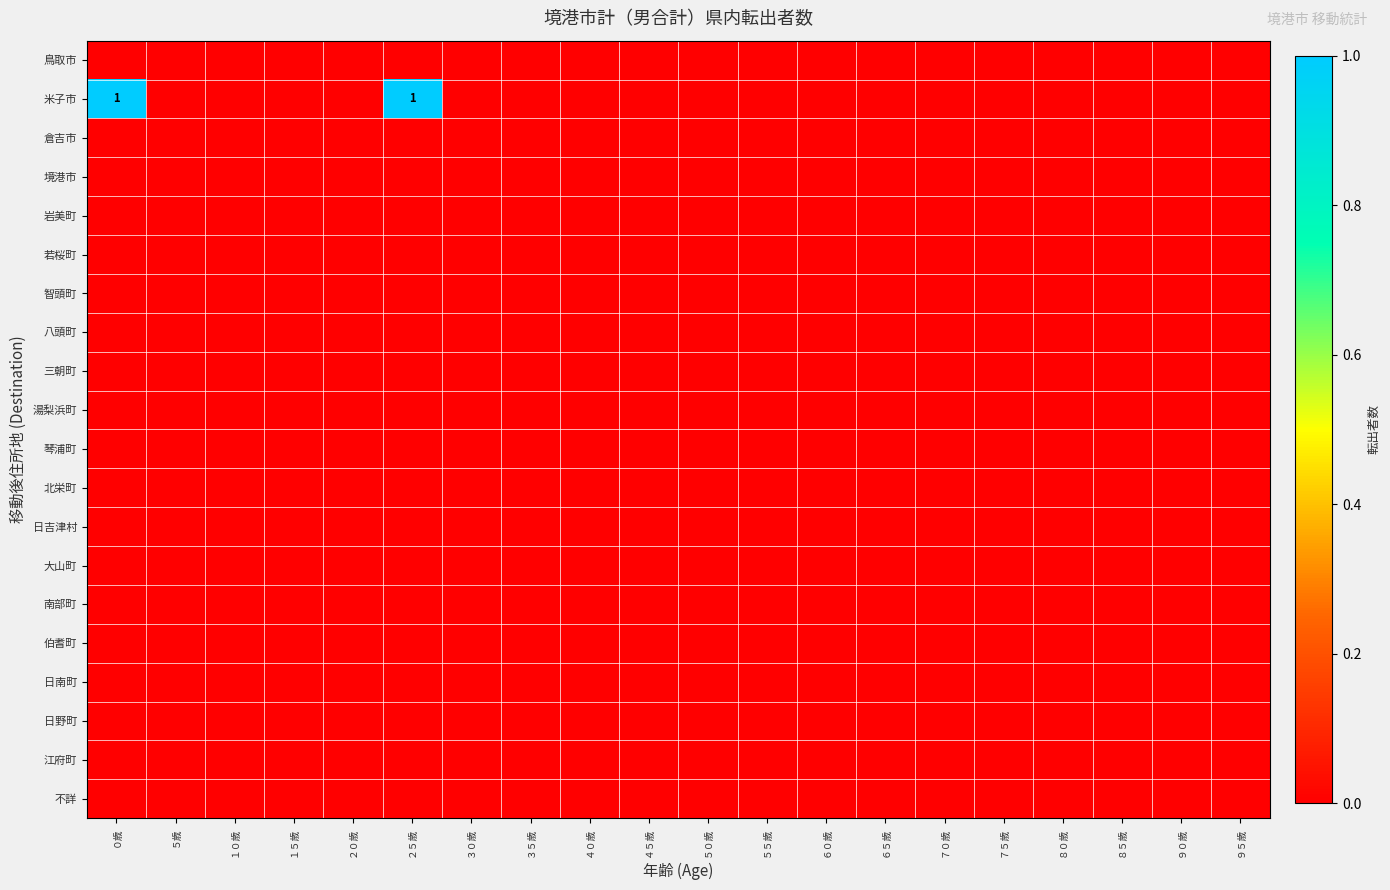

At ２５歳, list the series in order from largest to smallest.

米子市, 鳥取市, 倉吉市, 境港市, 岩美町, 若桜町, 智頭町, 八頭町, 三朝町, 湯梨浜町, 琴浦町, 北栄町, 日吉津村, 大山町, 南部町, 伯耆町, 日南町, 日野町, 江府町, 不詳